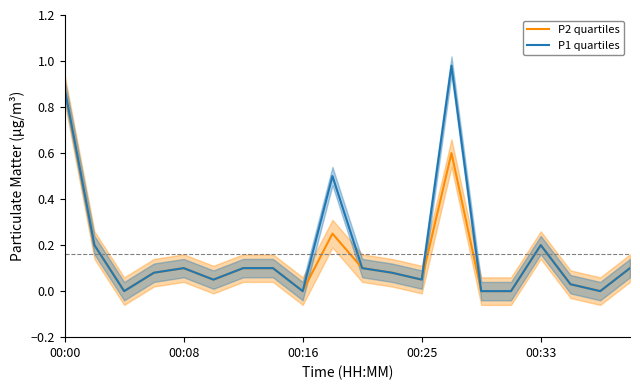

What is the difference between the maximum and minimum values in the P2 quartiles series?

0.9